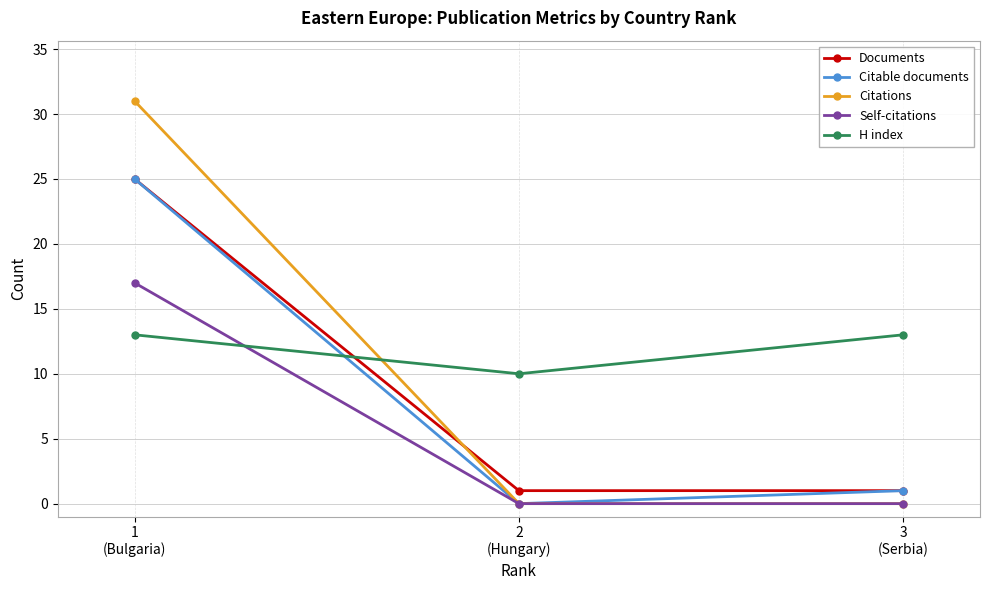

What is the label of the 3rd point from the left?

3
(Serbia)